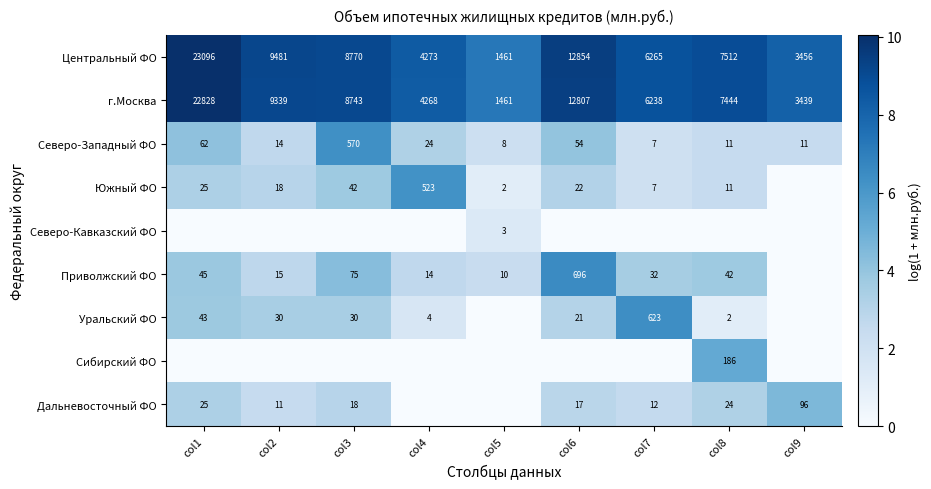

At which category does the chart reach its peak across all series?

col1